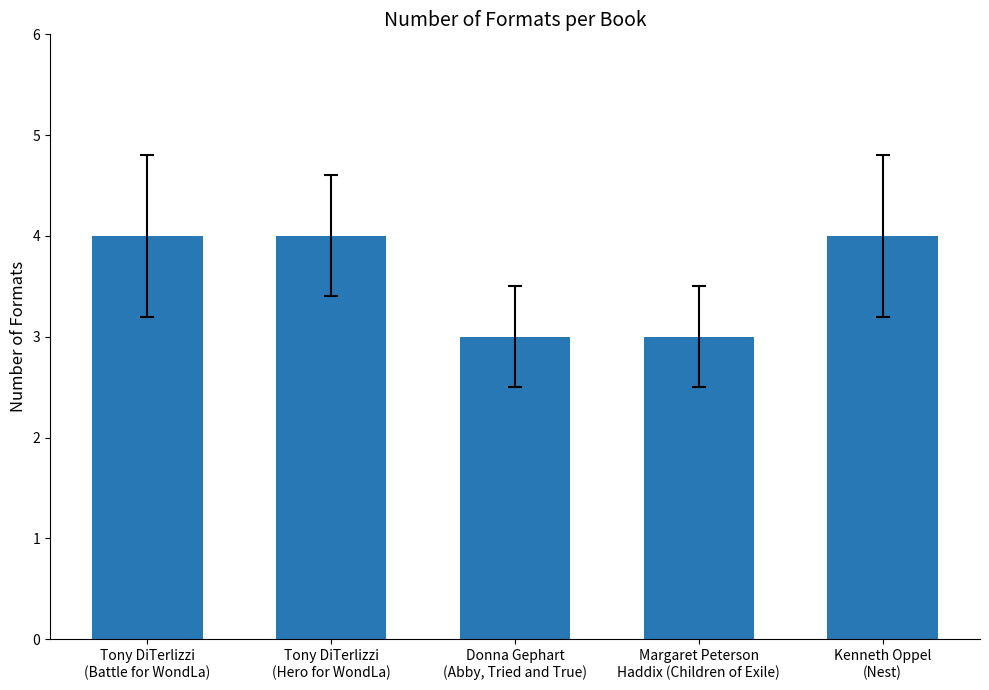

Reading right to left, transcribe all the data shown in this chart.

Kenneth Oppel
(Nest)=4	Margaret Peterson
Haddix (Children of Exile)=3	Donna Gephart
(Abby, Tried and True)=3	Tony DiTerlizzi
(Hero for WondLa)=4	Tony DiTerlizzi
(Battle for WondLa)=4